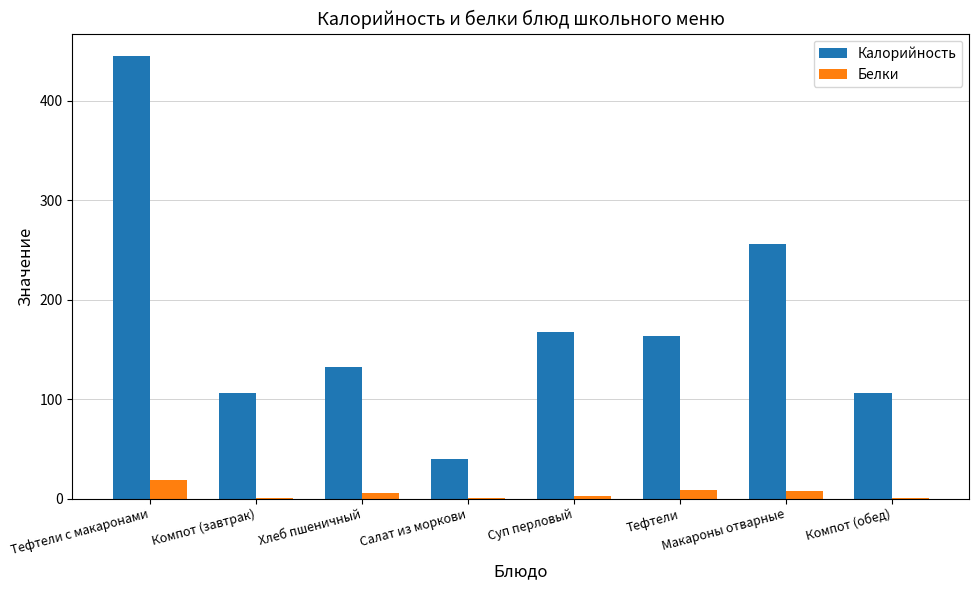

What are all the series names shown in the legend?

Калорийность, Белки